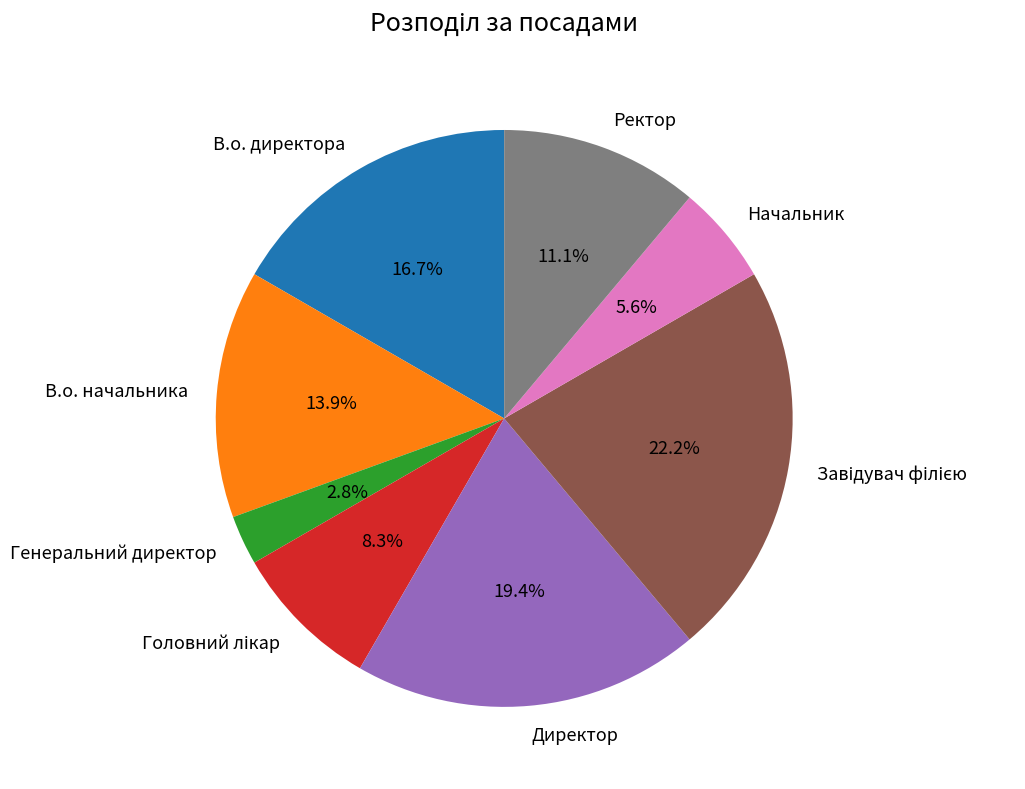

Is Директор the majority of the pie?

No